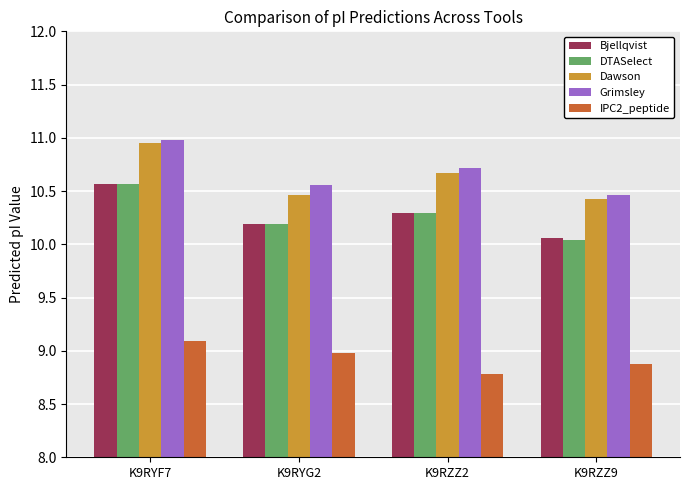

What is the spread (max minus min) of values at K9RYF7?

1.9